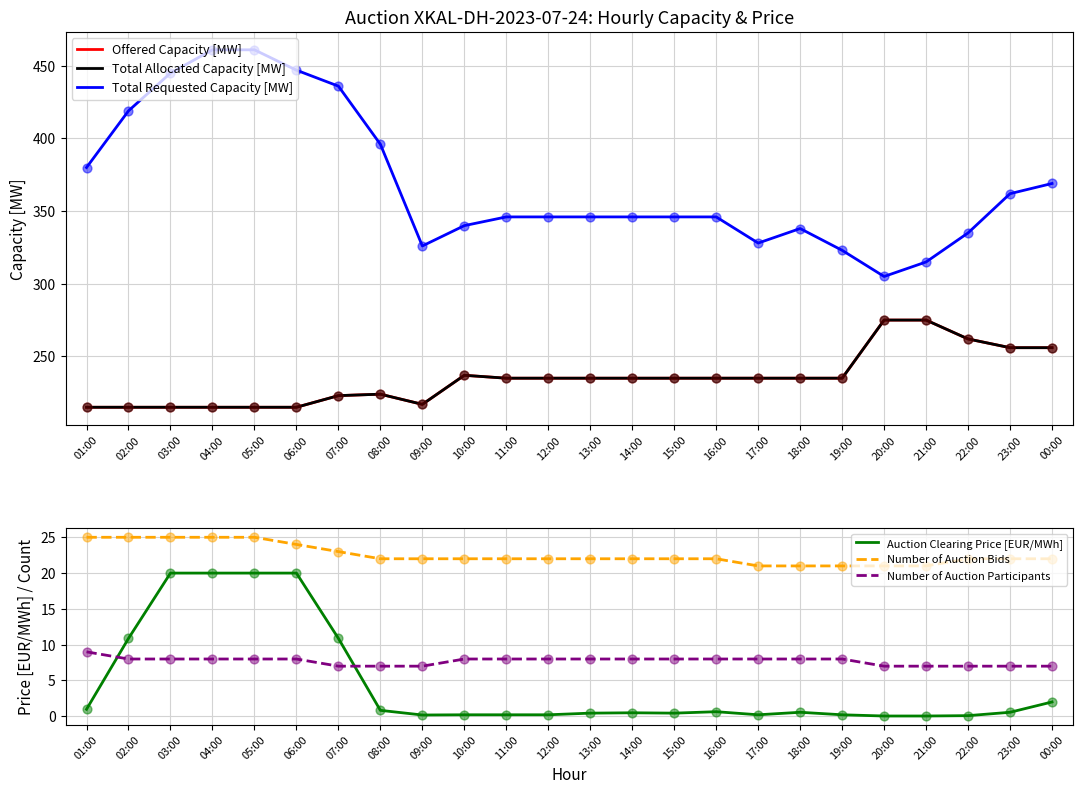

Is the value of Offered Capacity [MW] at 11:00 greater than the value of Auction Clearing Price [EUR/MWh] at 04:00?

Yes